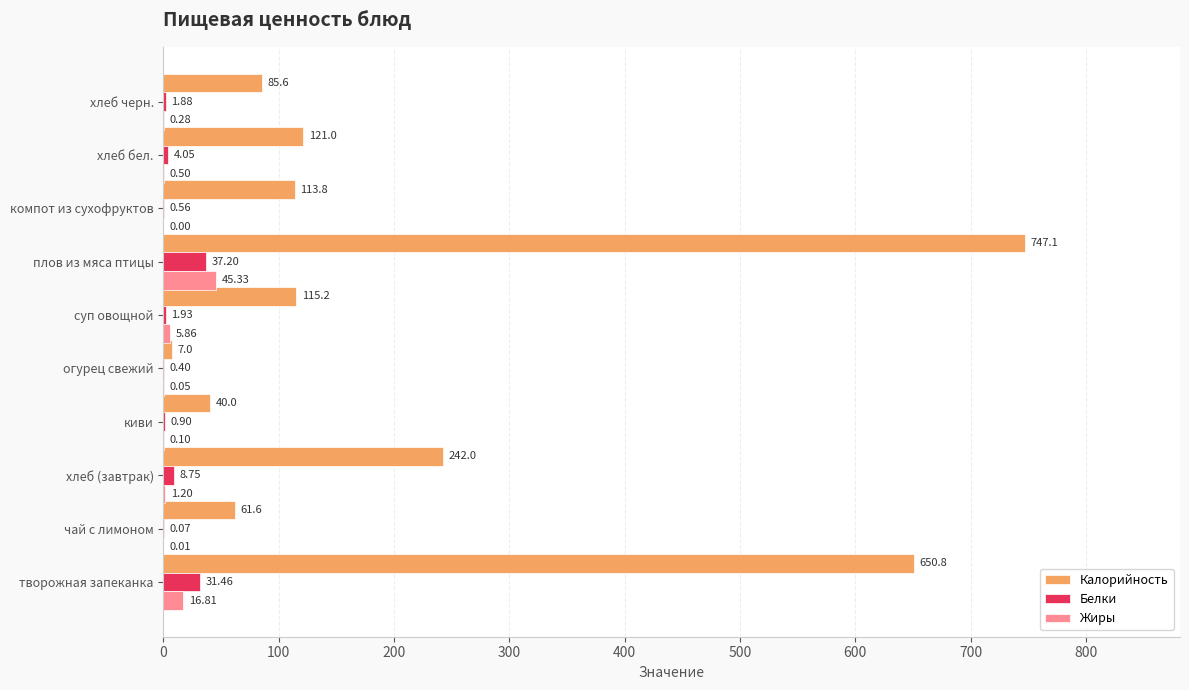

What is the sum of the Жиры values at чай с лимоном and хлеб бел.?

0.5